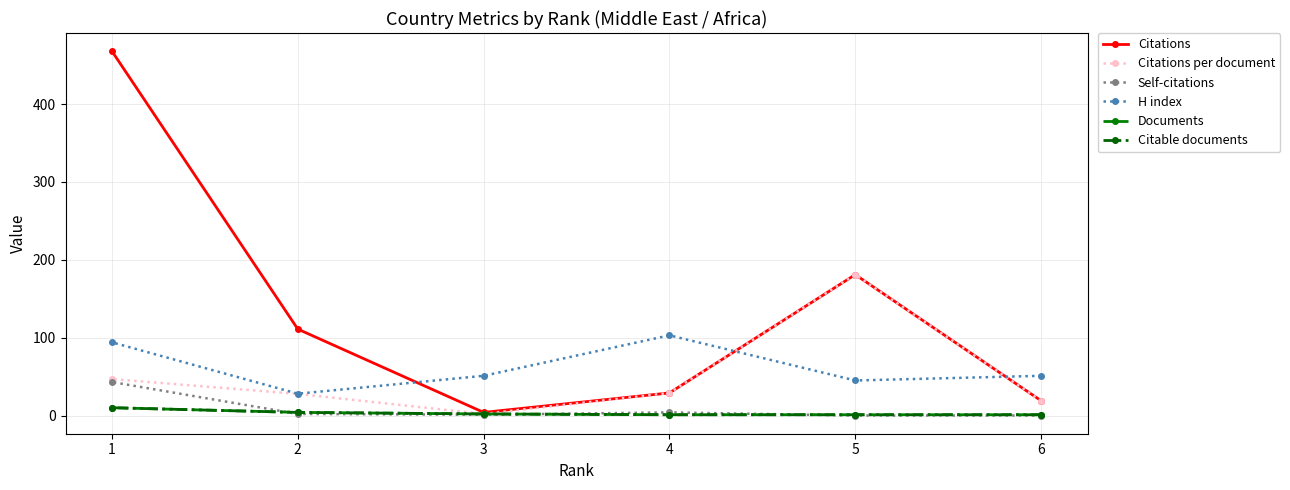

How many values in the Citations per document series exceed 29?

2